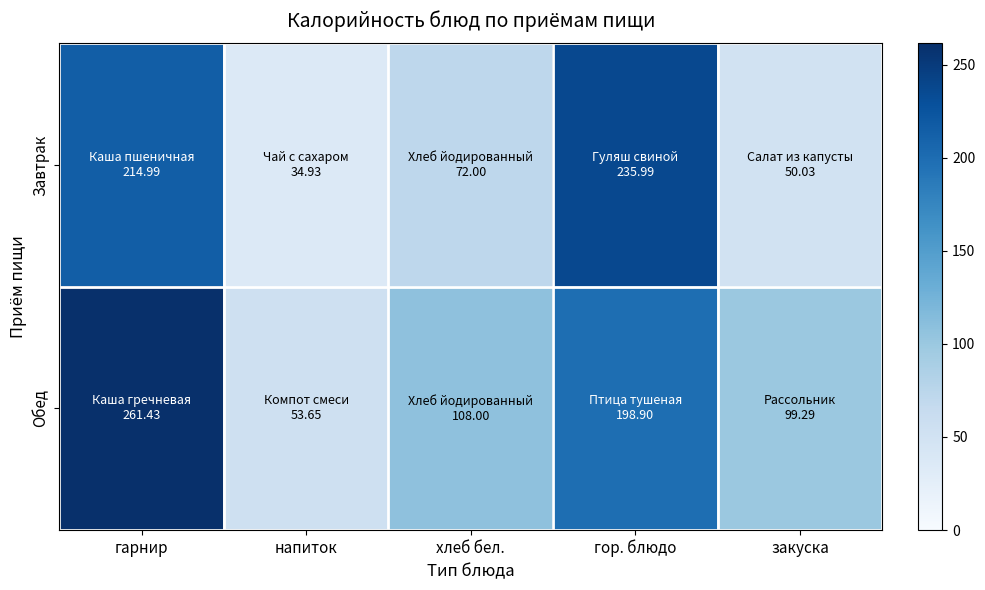

Which series changed the most between гарнир and гор. блюдо?

Обед